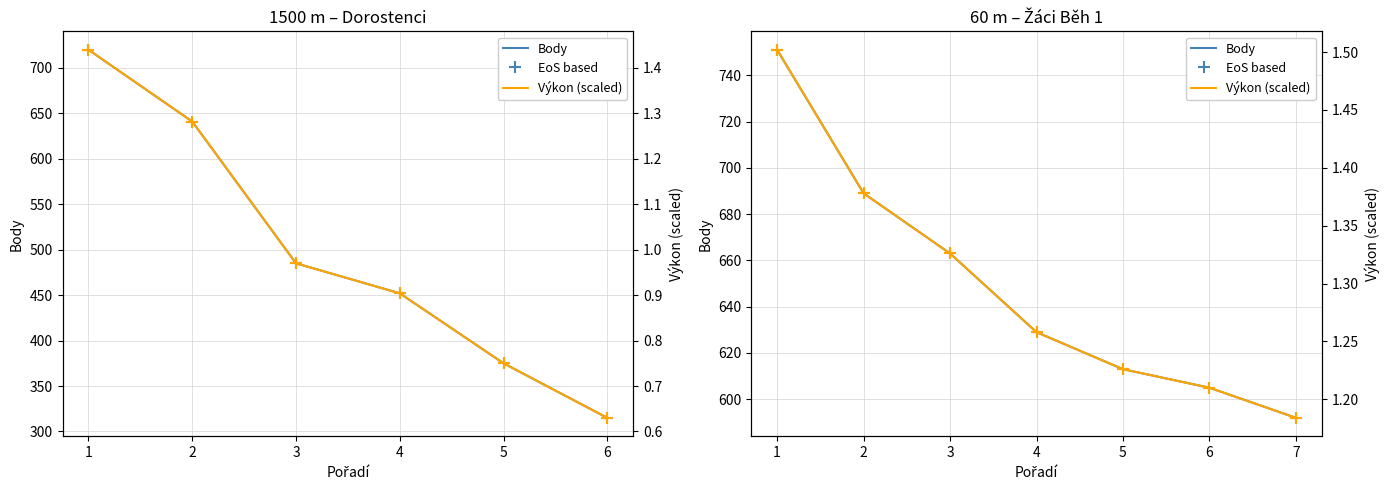

True or false: EoS based and Body intersect in this chart.

False